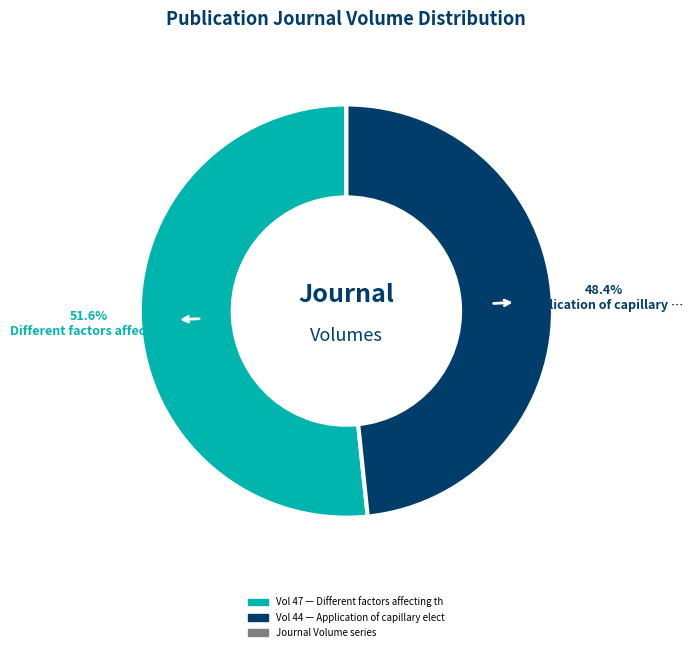

Is there a majority slice in this chart?

Yes